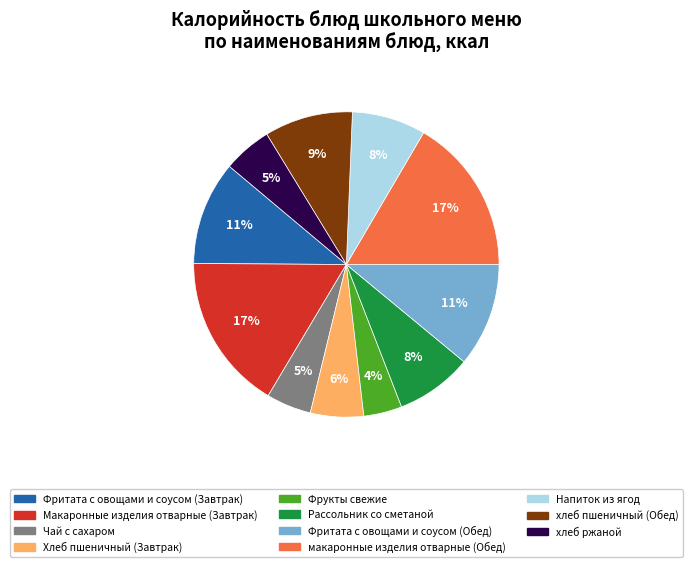

Does any single category account for the majority?

No